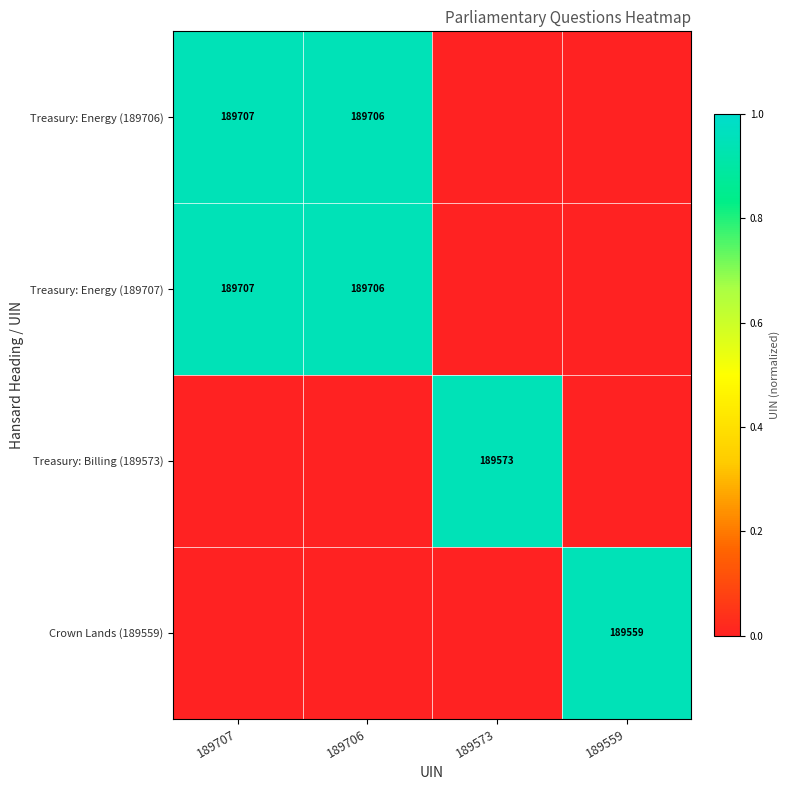

The value of Treasury: Billing (189573) at 189573 is 189573. True or false?

True